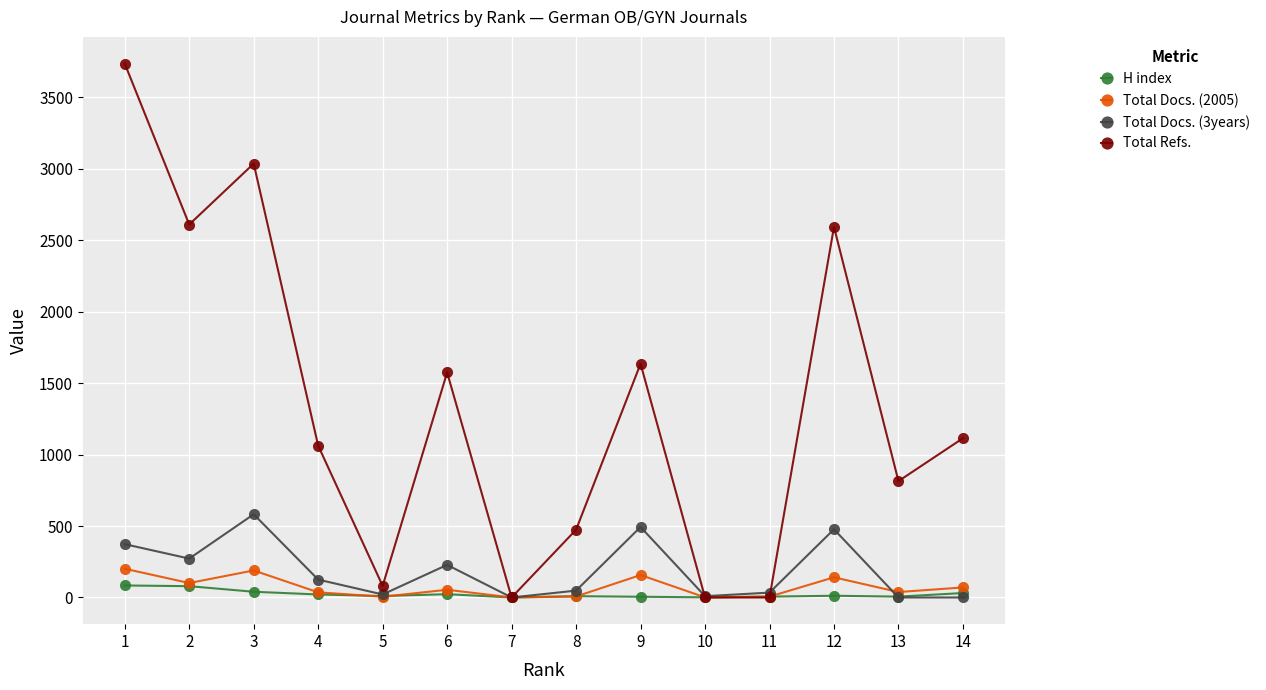

Is the value of Total Docs. (3years) at 13 greater than the value of Total Refs. at 3?

No